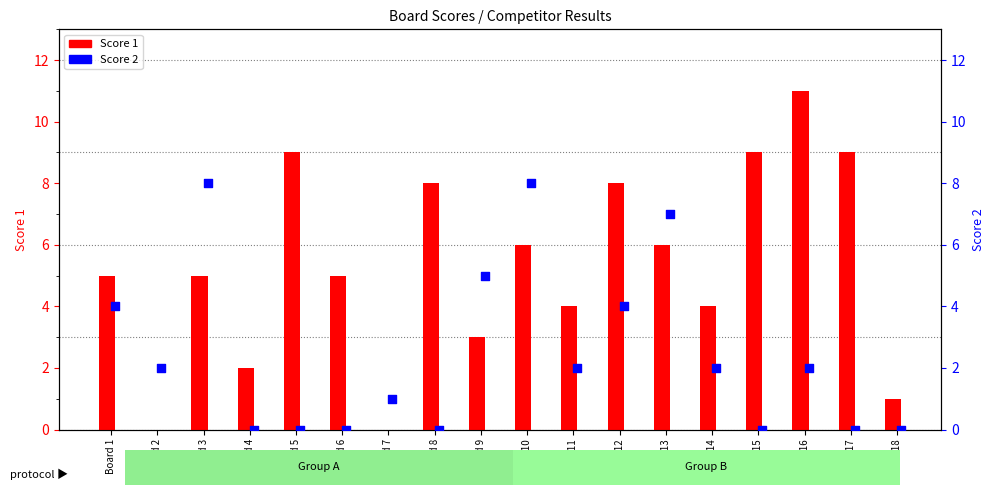

At which category is the sum across all series the highest?

Board 10